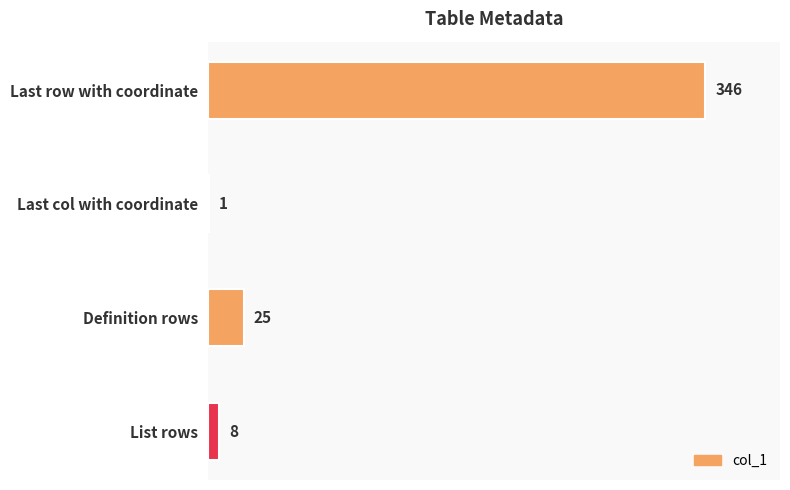

What value does the data have at Last row with coordinate, to the nearest 50?

350